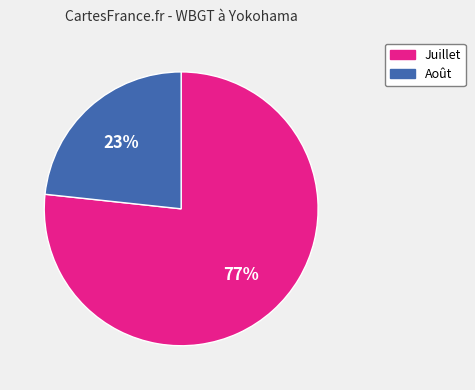

Is there a majority slice in this chart?

Yes